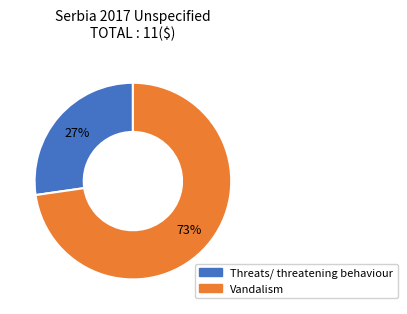

Is there a majority slice in this chart?

Yes